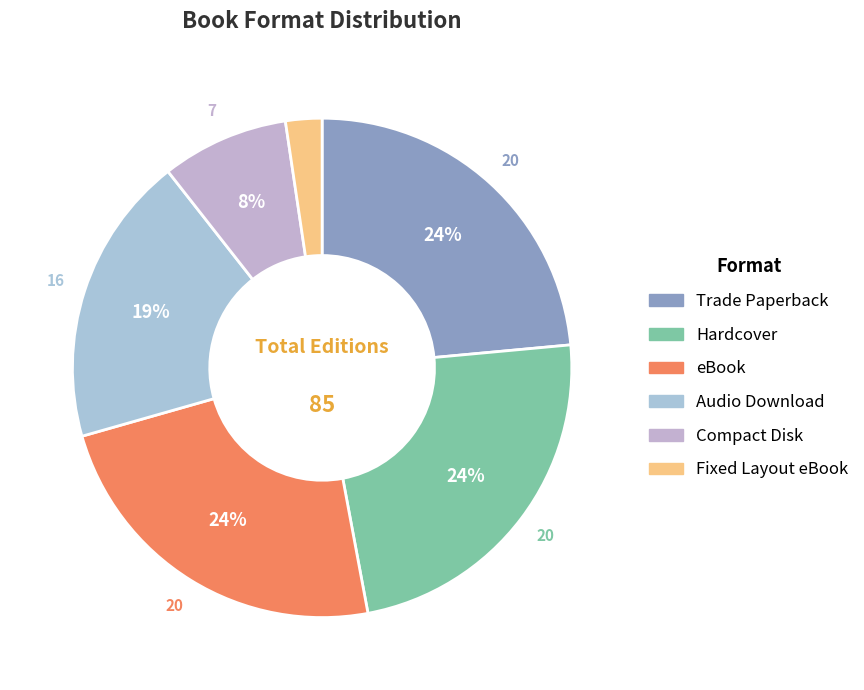

How many slices are in this pie chart?

6